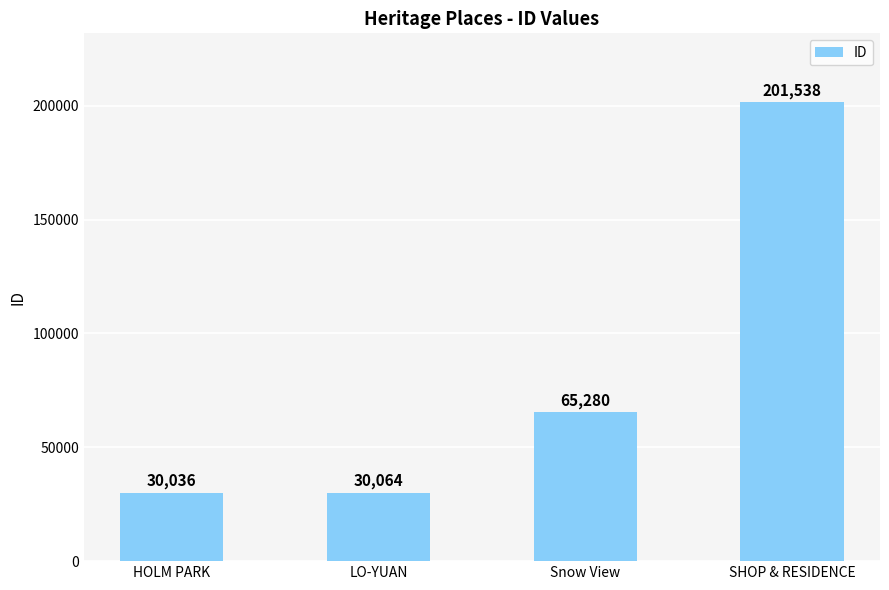

What is the label of the 3rd bar from the right?

LO-YUAN